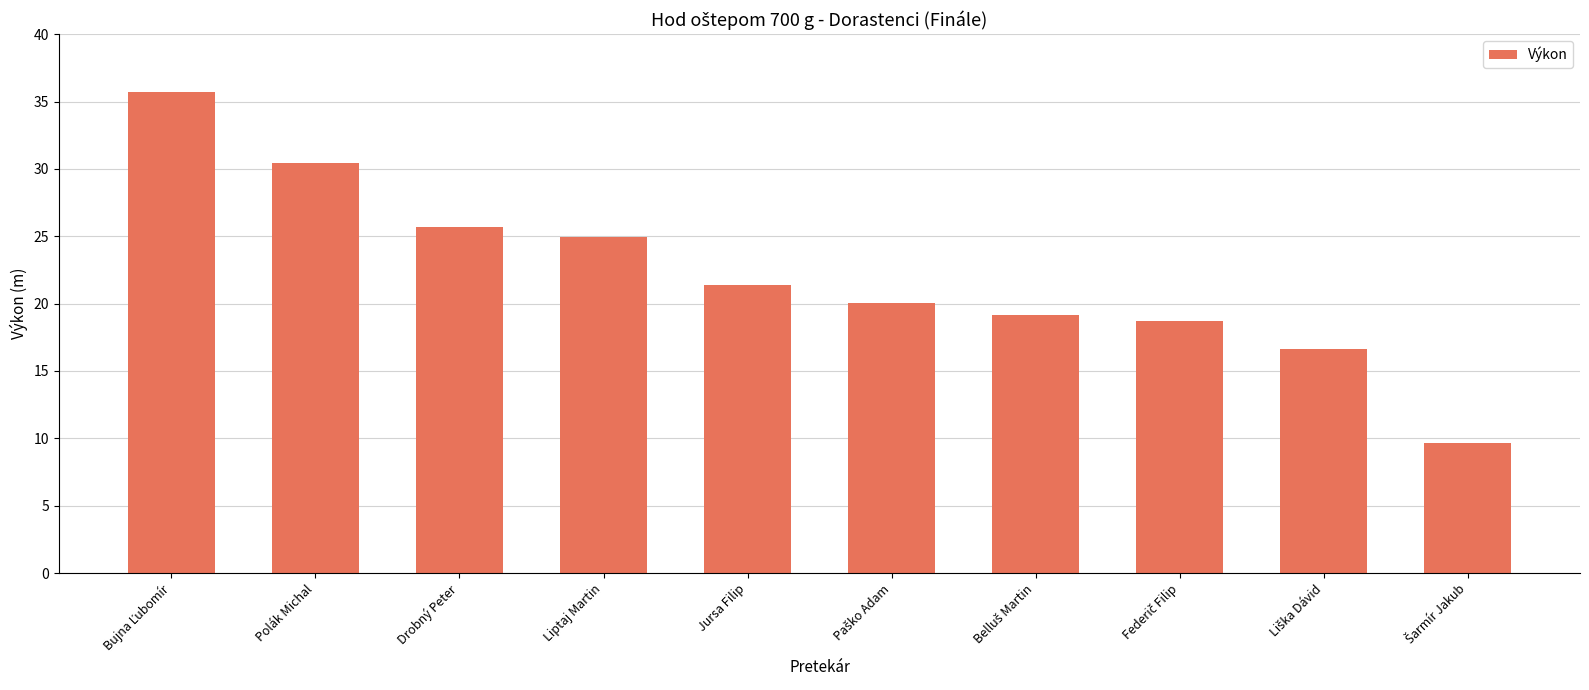

True or false: the data shows 30.4 at Polák Michal.

True